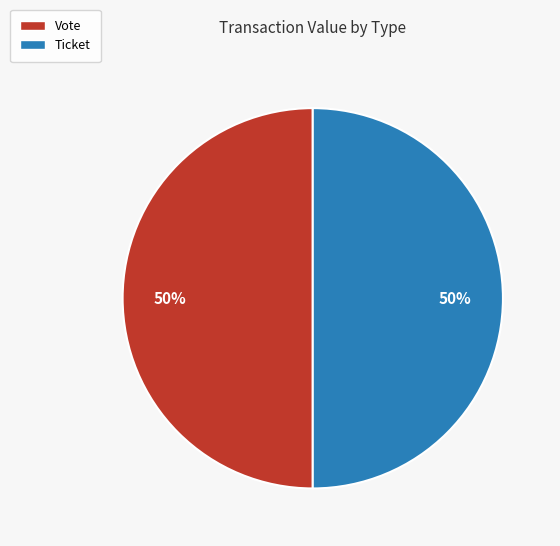

How many slices are in this pie chart?

2